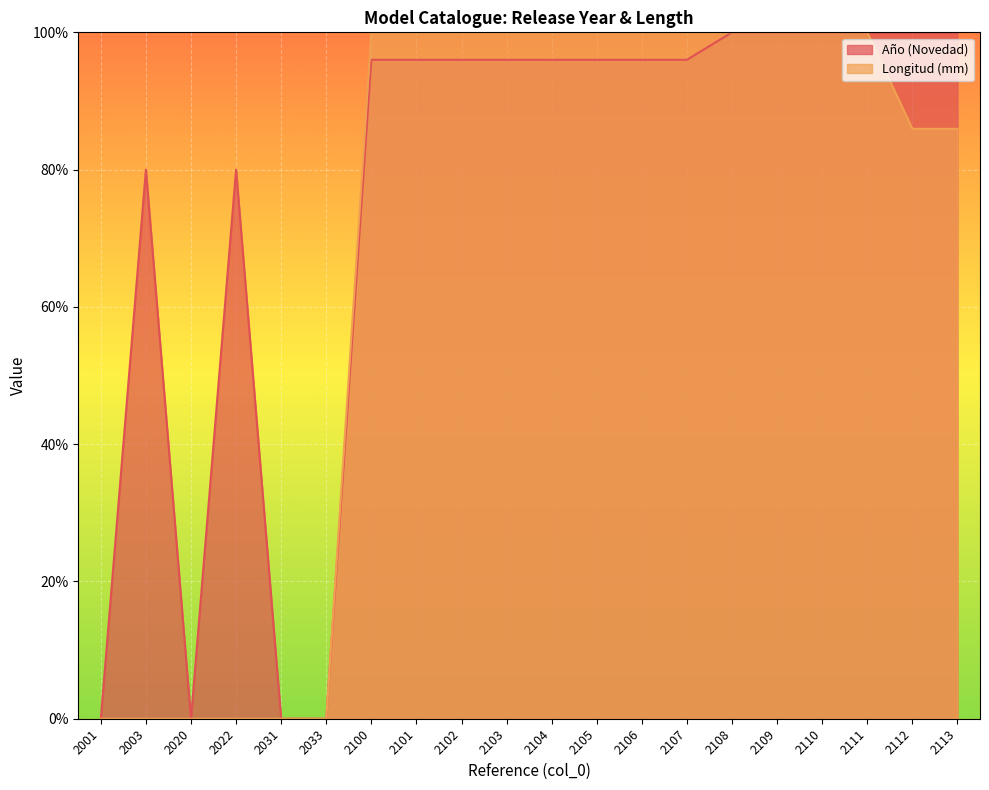

What is the sum of all Año (Novedad) values?

1528.0